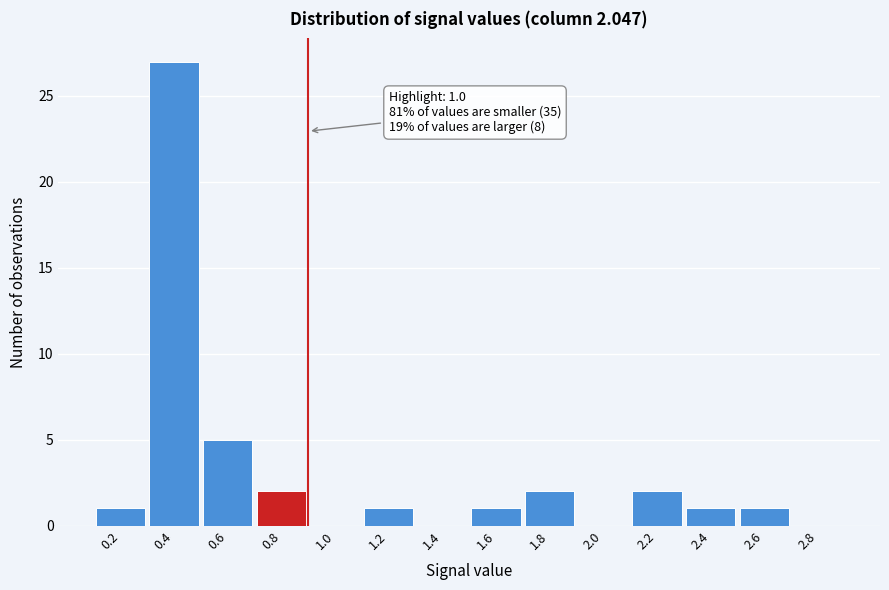

Reading left to right, list all the values displayed in this chart.

0.2=1	0.4=27	0.6=5	0.8=2	1.0=0	1.2=1	1.4=0	1.6=1	1.8=2	2.0=0	2.2=2	2.4=1	2.6=1	2.8=0